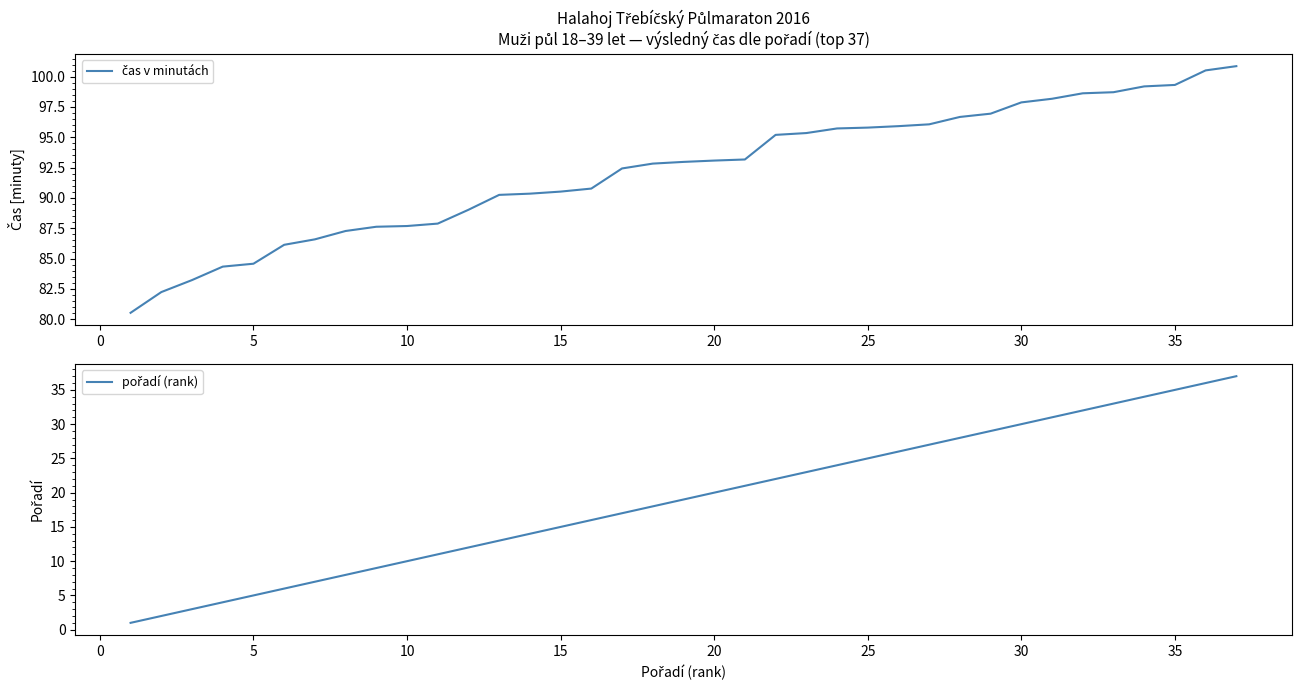

Is the value of čas v minutách at 30 greater than the value of pořadí (rank) at 21?

Yes